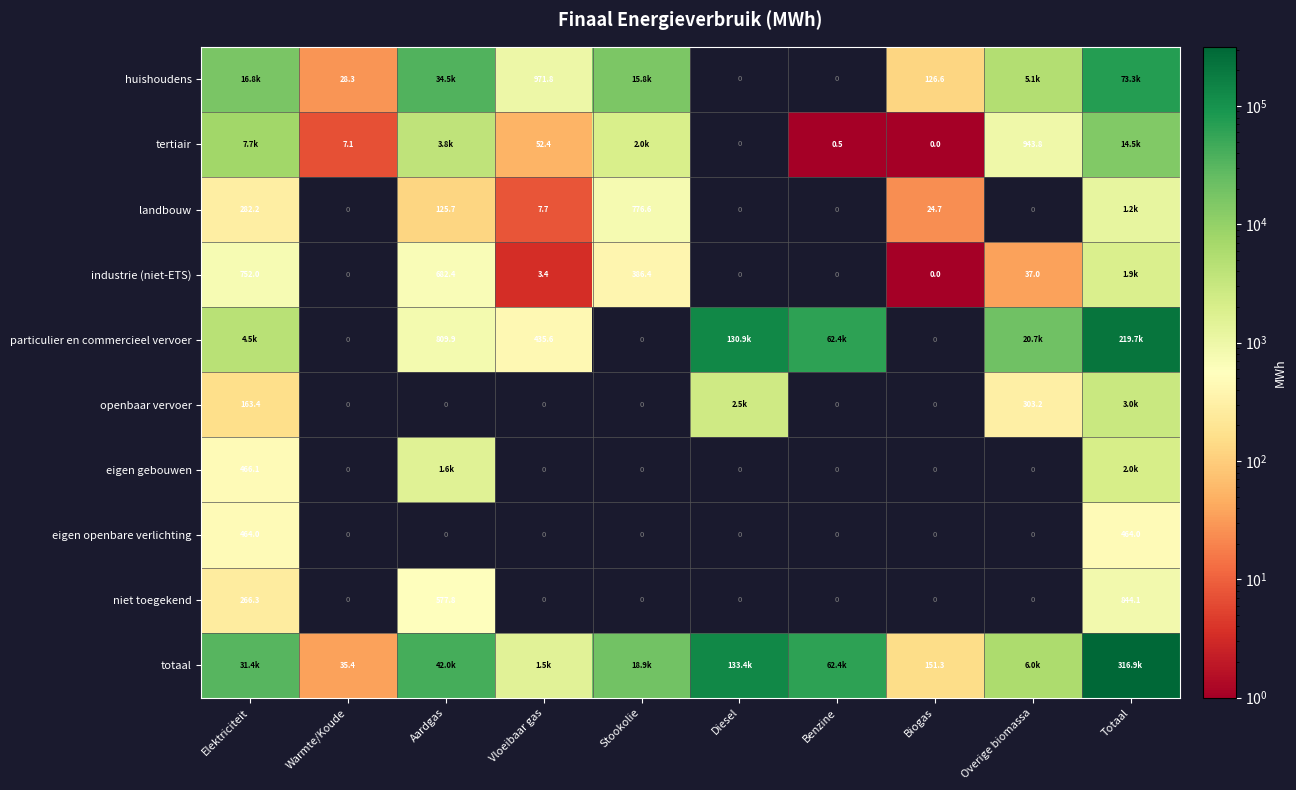

At Elektriciteit, list the series in order from largest to smallest.

totaal, huishoudens, tertiair, particulier en commercieel vervoer, industrie (niet-ETS), eigen gebouwen, eigen openbare verlichting, landbouw, niet toegekend, openbaar vervoer